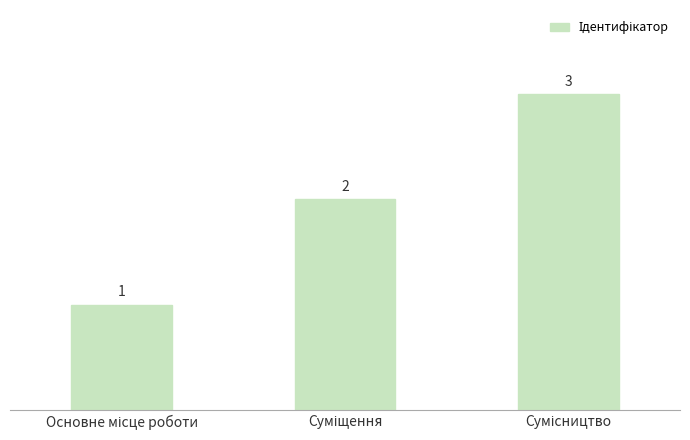

What is the value of the 3rd bar from the left?

3